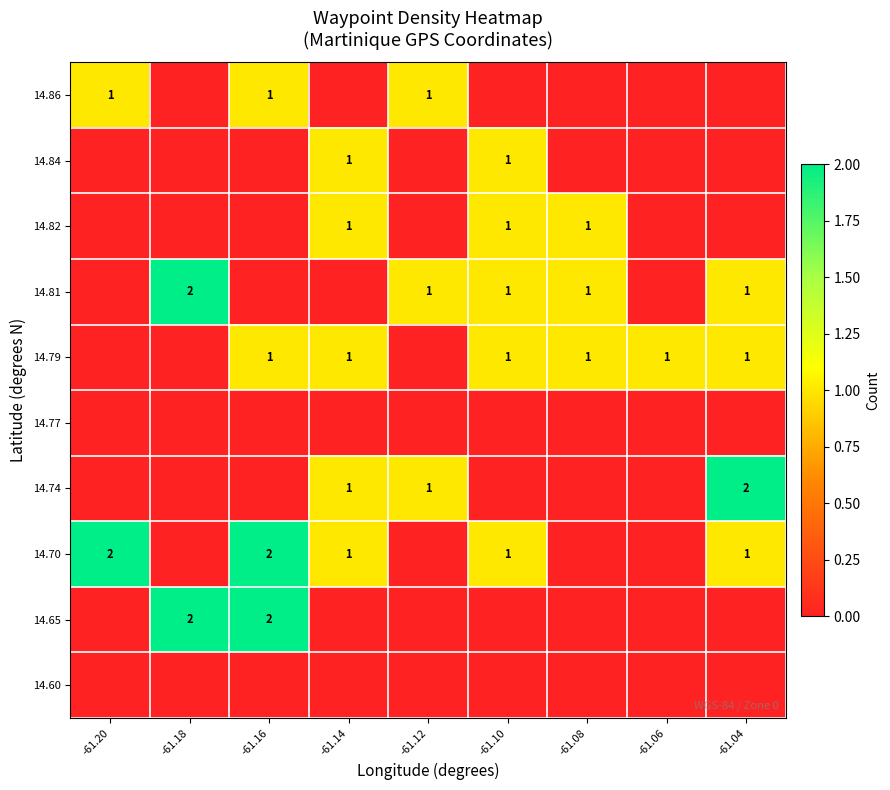

Is it true that 14.86 equals 0 at -61.16?

False